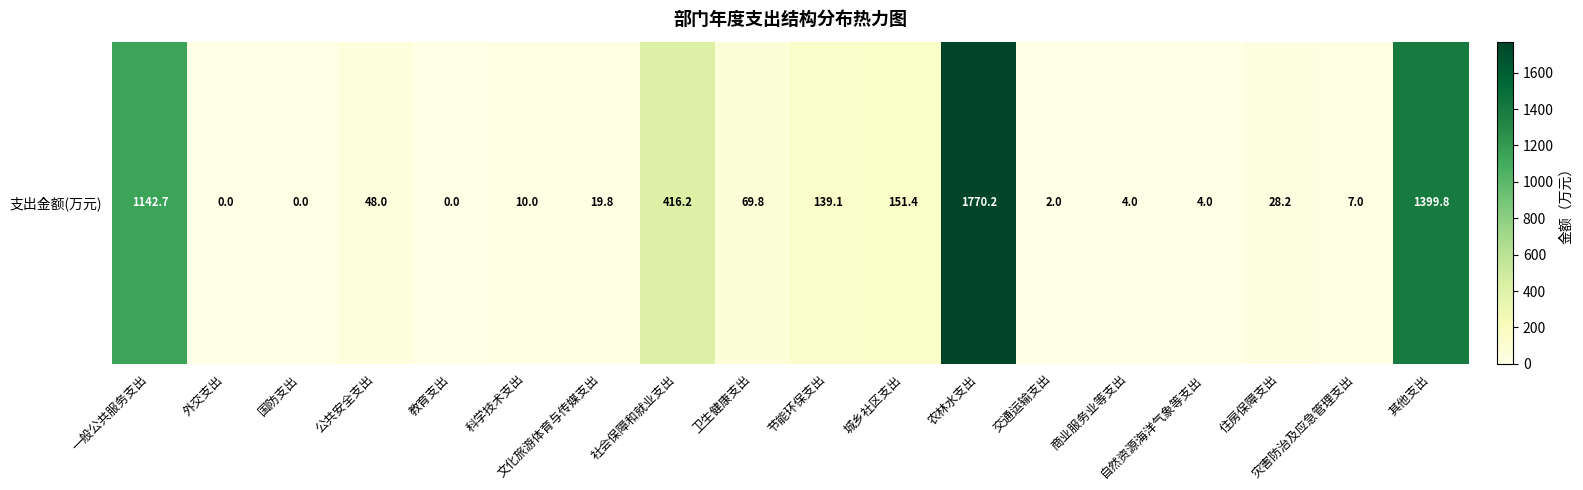

How many values are above zero?

15